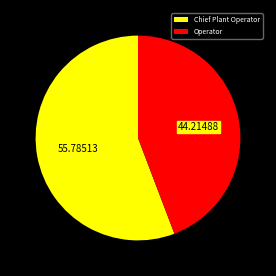

What is the largest slice in the pie chart?

Chief Plant Operator